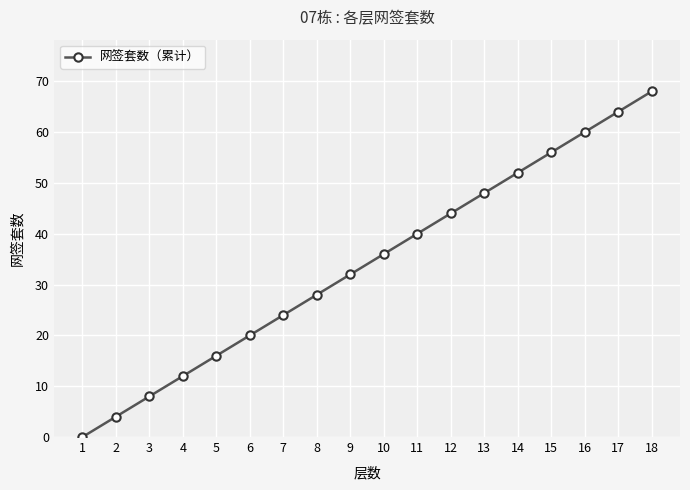

How many lines are shown in the chart?

1